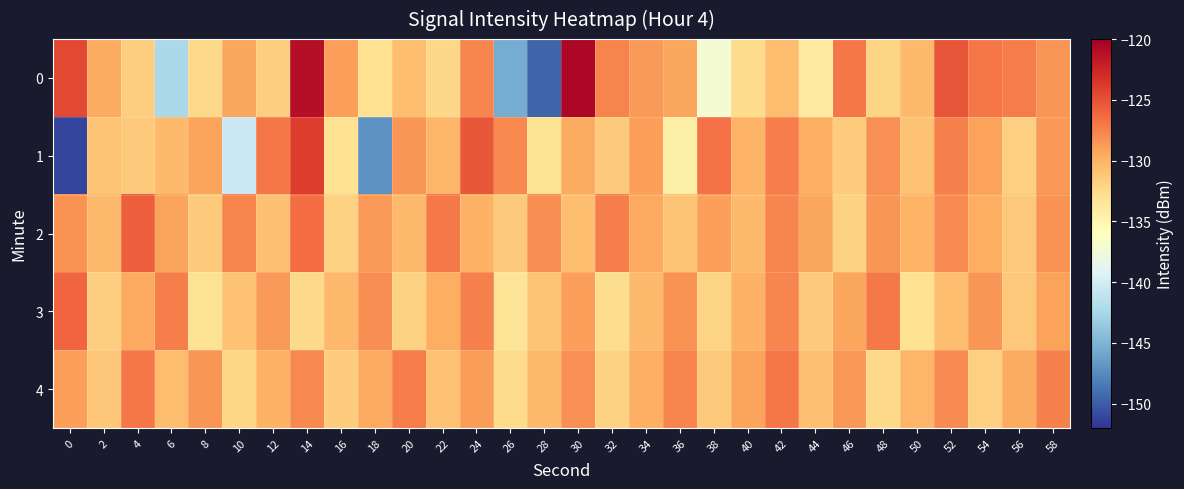

What is the total value across all series at 52?

-639.3